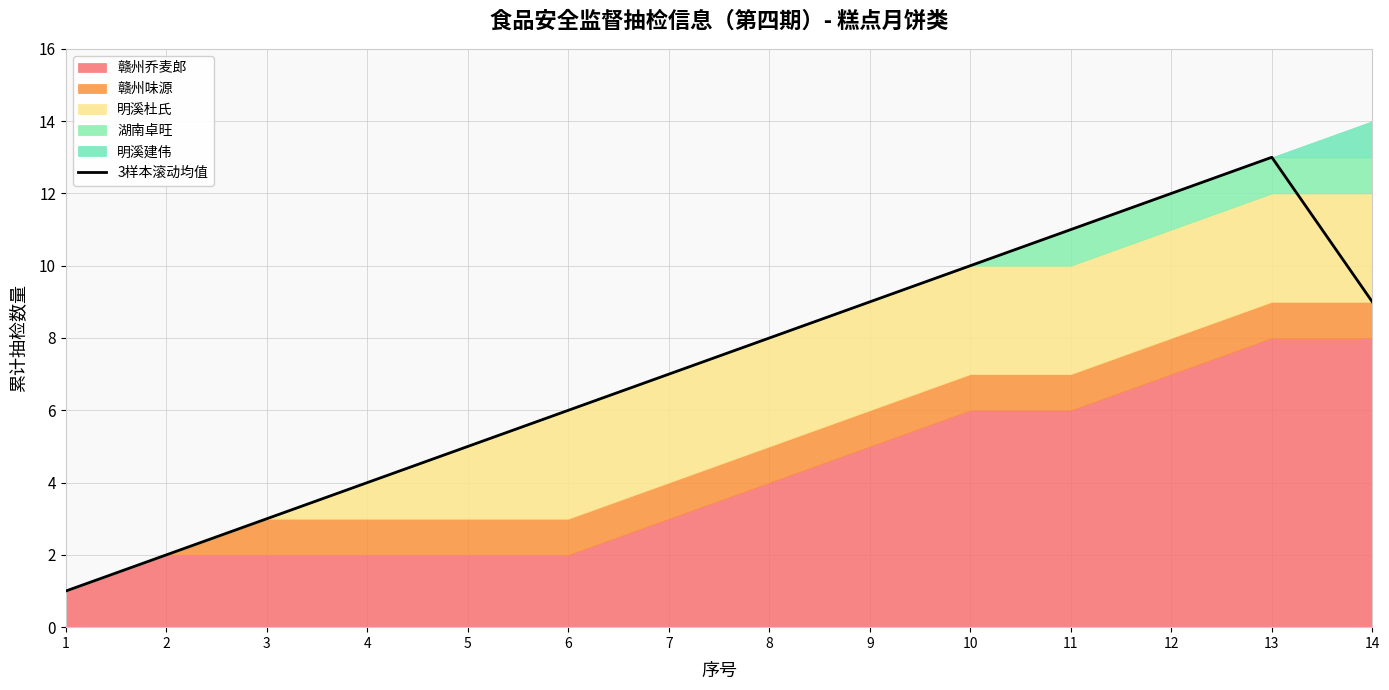

How many points are higher than both their immediate neighbors (excluding endpoints)?

1